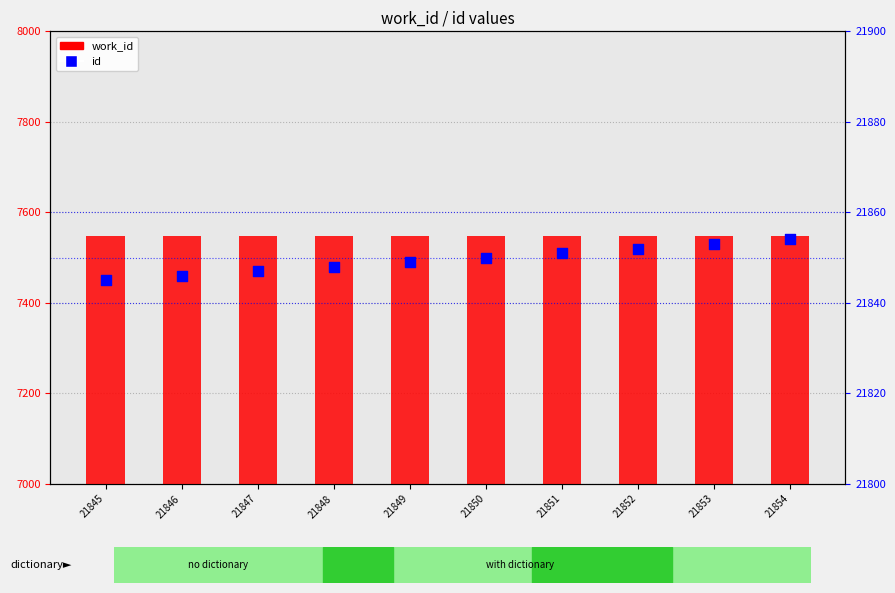

Which series has the largest Y range (max minus min)?

id